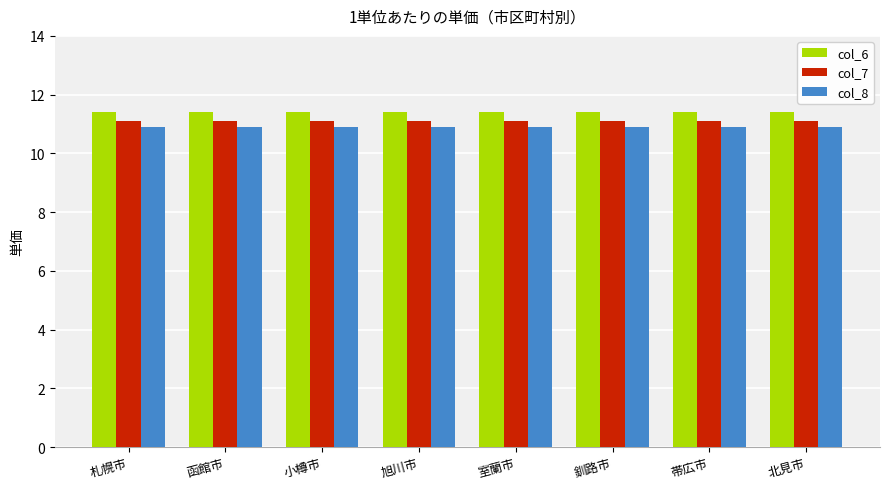

The value of col_6 at 帯広市 is 7.1. True or false?

False